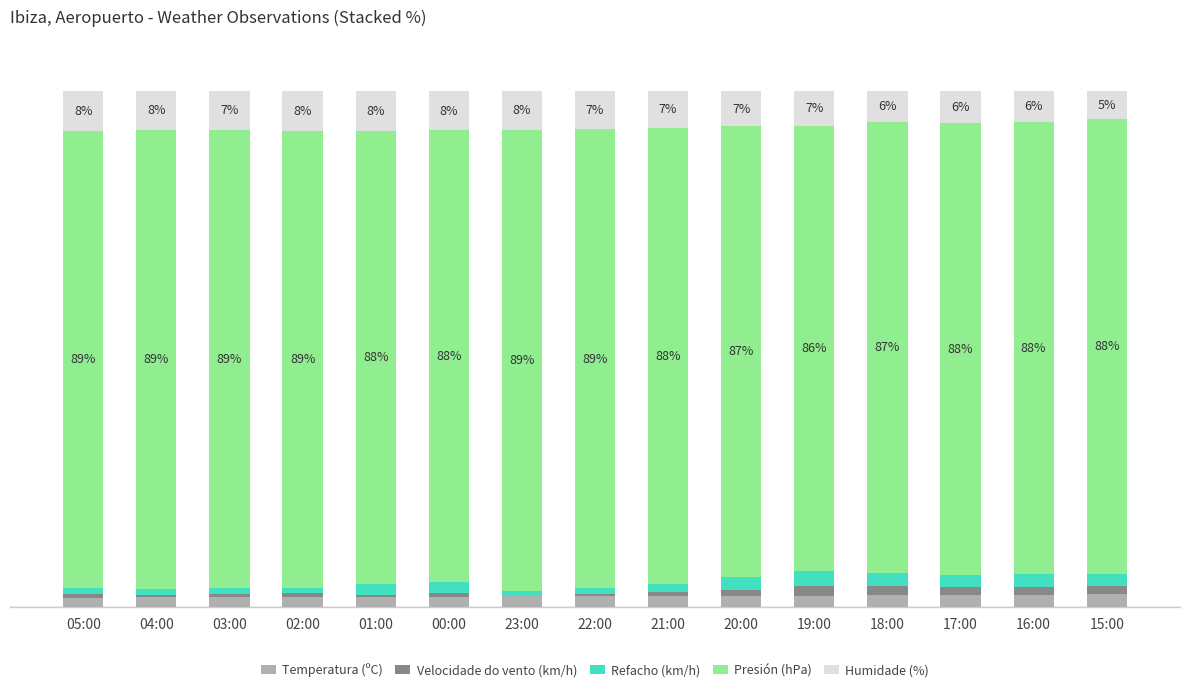

Does the chart contain stacked bars?

Yes